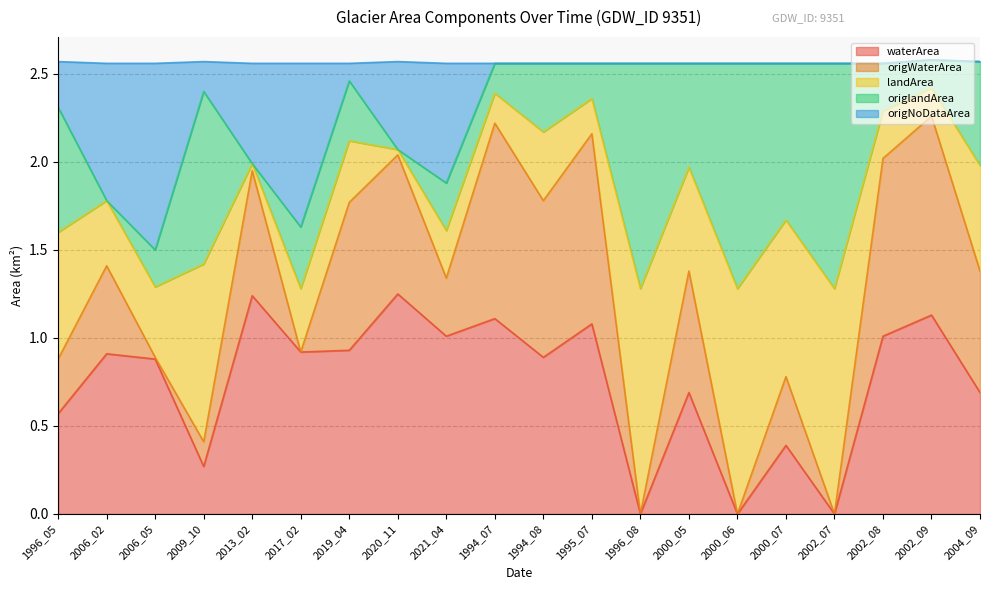

True or false: waterArea and origNoDataArea cross at least once.

False